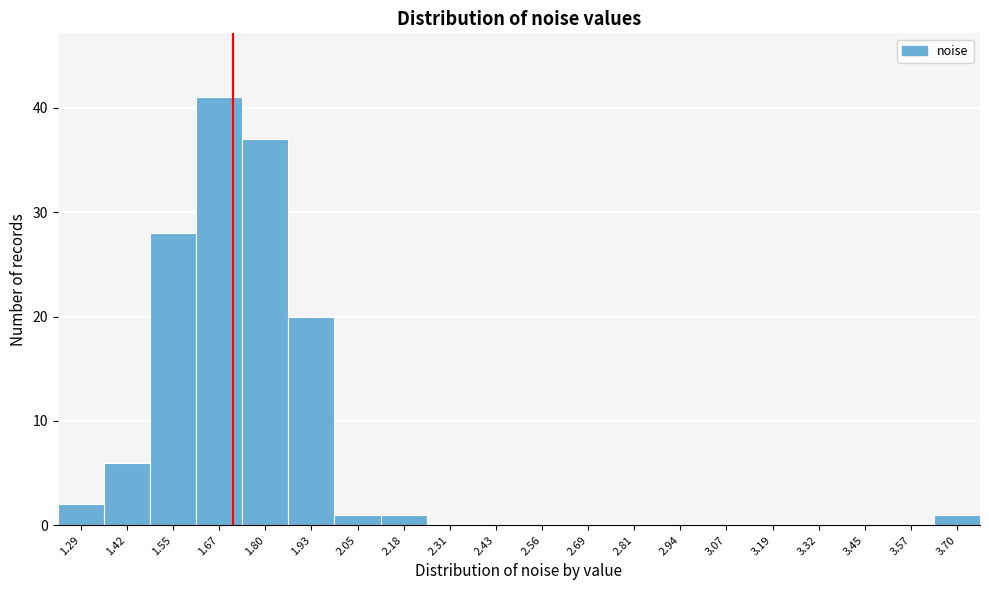

Reading left to right, list every bar in this chart as the range it spans on the x-axis followed by its height. Neither the bar edges nor the heights are printed on the chart, so give them approximately, as read against the axes.

1.22 to 1.36: 2
1.36 to 1.48: 6
1.48 to 1.60: 28
1.60 to 1.74: 41
1.74 to 1.86: 37
1.86 to 1.98: 20
1.98 to 2.12: 1
2.12 to 2.24: 1
2.24 to 2.36: 0
2.36 to 2.50: 0
2.50 to 2.62: 0
2.62 to 2.74: 0
2.74 to 2.88: 0
2.88 to 3.00: 0
3.00 to 3.12: 0
3.12 to 3.26: 0
3.26 to 3.38: 0
3.38 to 3.50: 0
3.50 to 3.64: 0
3.64 to 3.76: 1